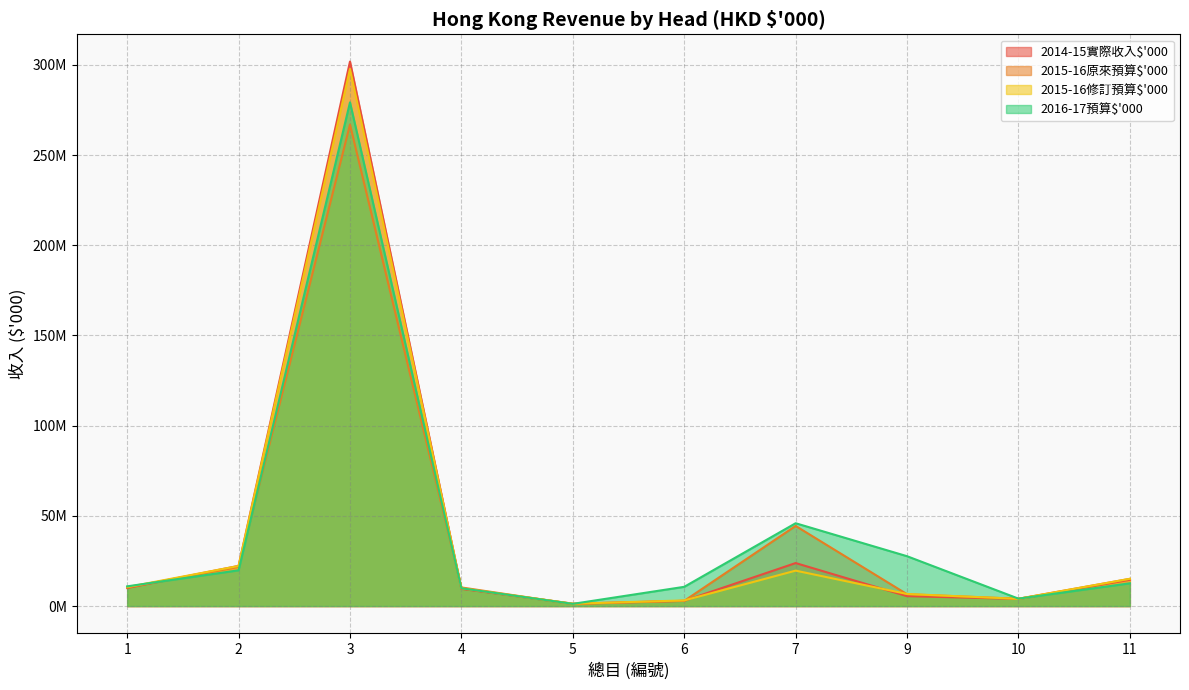

What is the smallest value displayed?

1126752